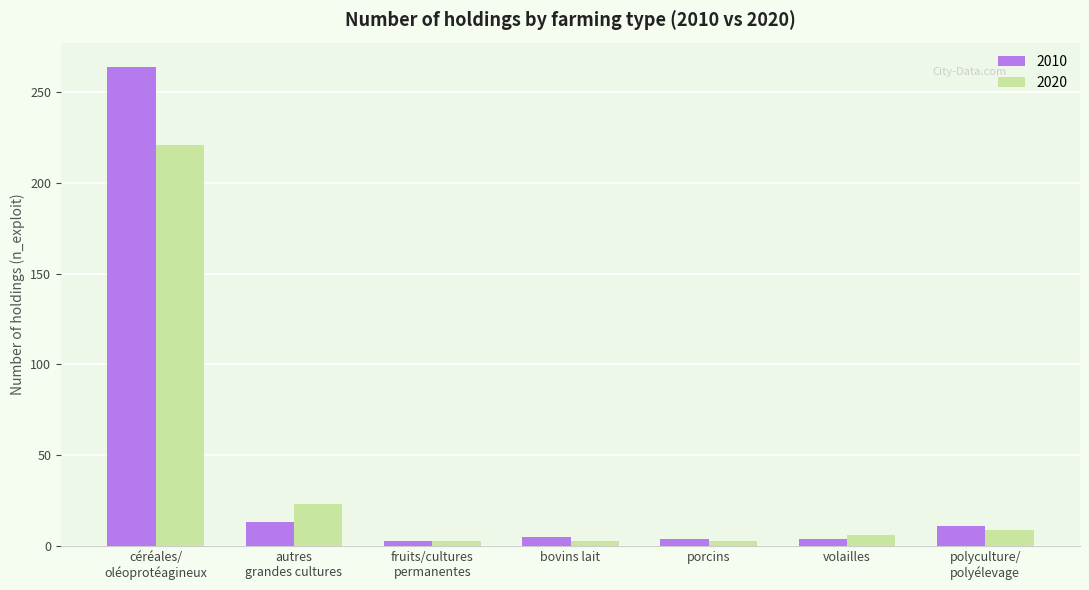

What is the maximum value shown in the chart?

264